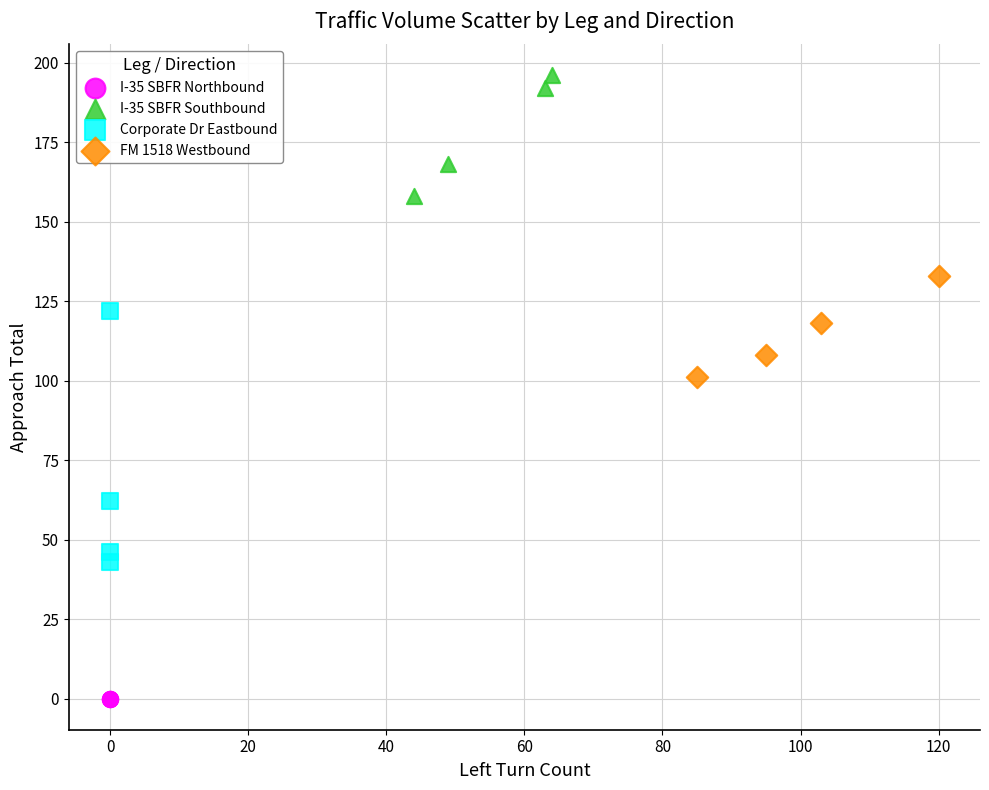

Which series contains the lowest Y value?

I-35 SBFR Northbound